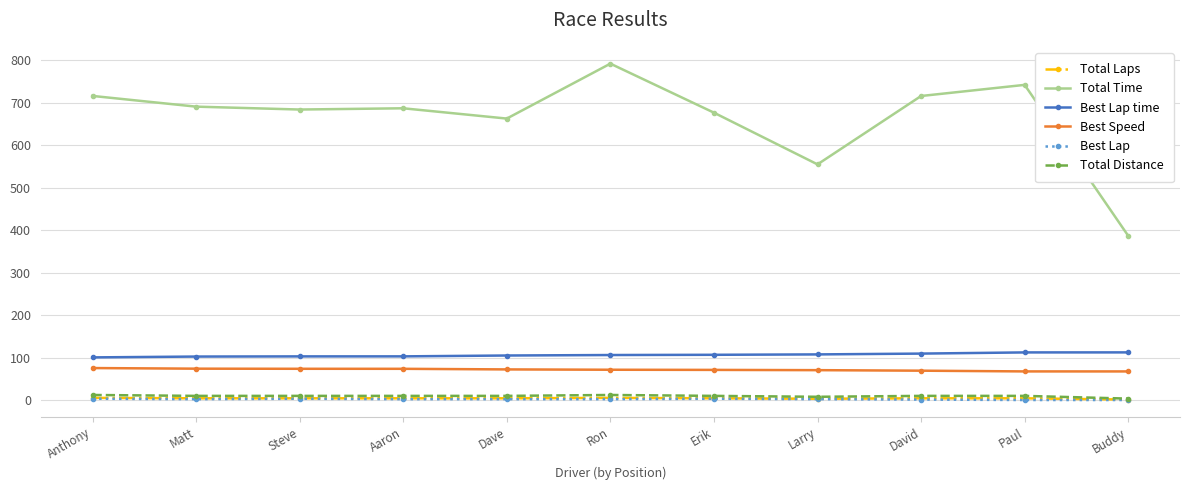

In Total Time, how many points are higher than both neighbors (excluding endpoints)?

3